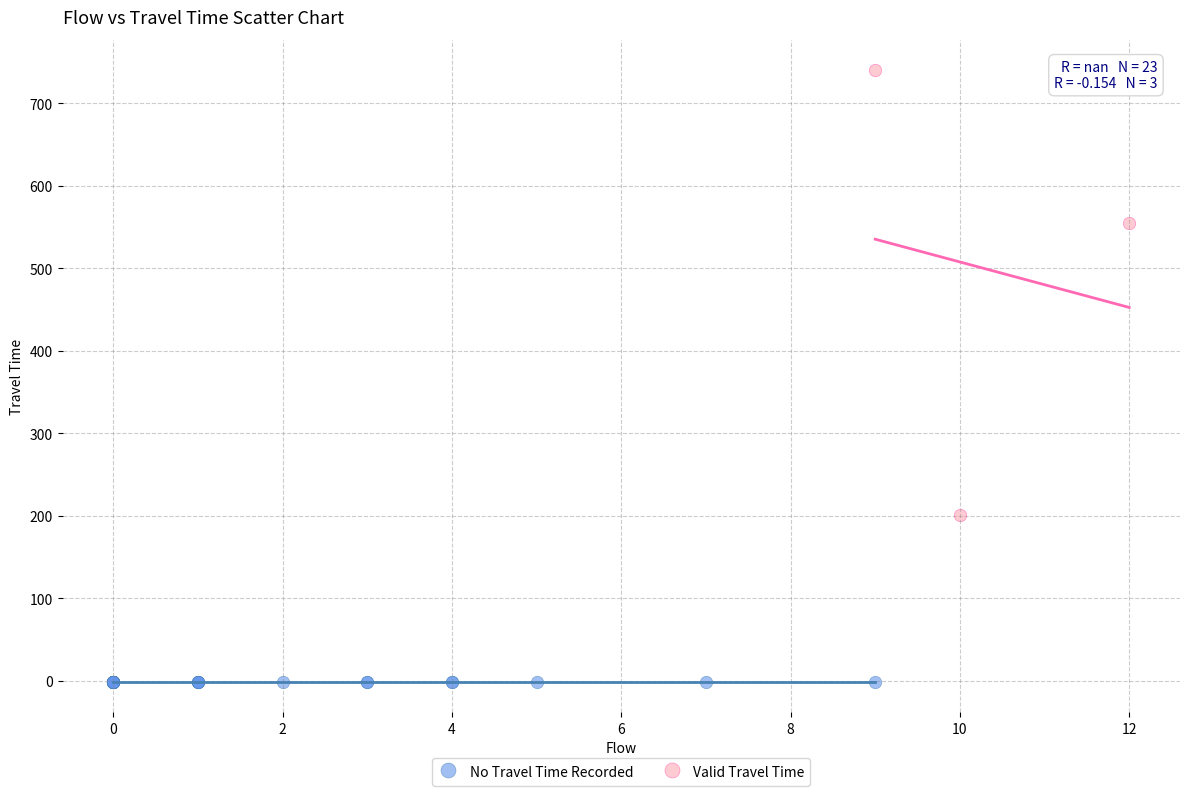

Which series reaches the maximum Y coordinate?

Valid Travel Time